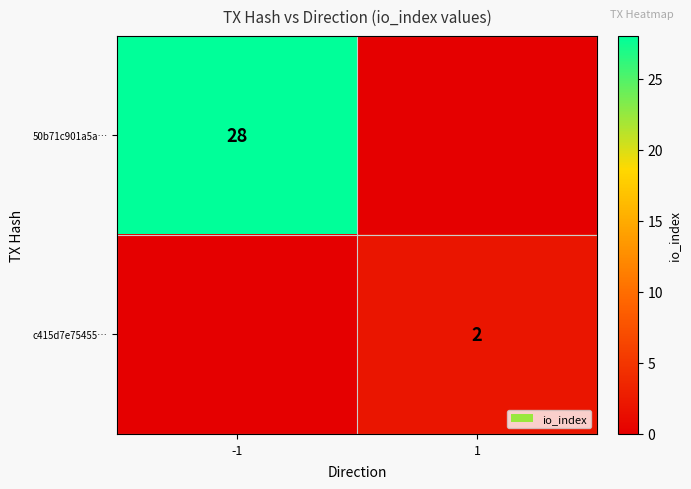

Is it true that c415d7e75455… equals 3 at 1?

False